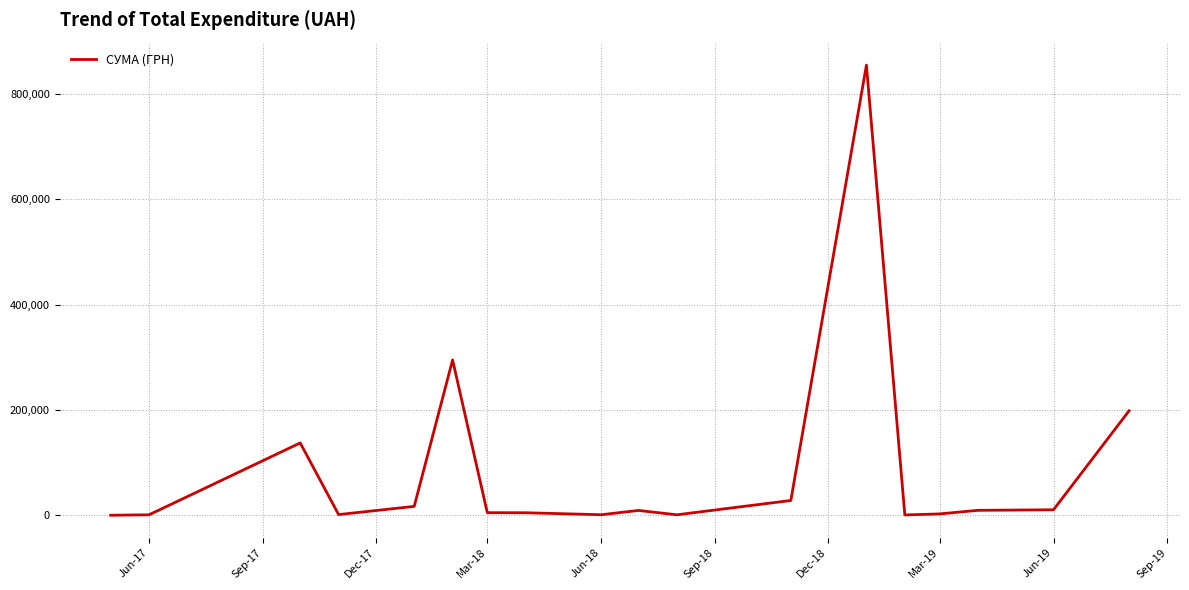

What is the greatest value displayed?

854779.8